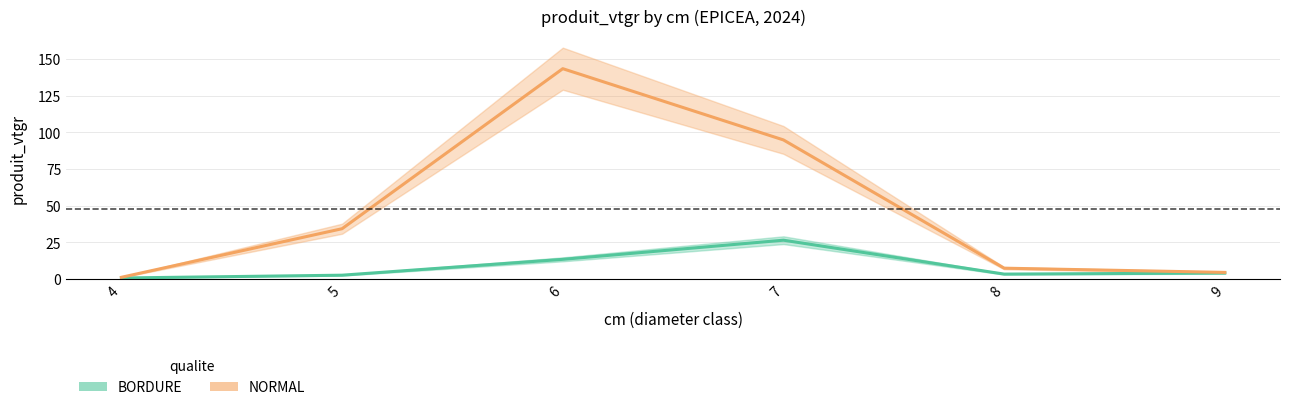

At which category is the sum across all series the highest?

6